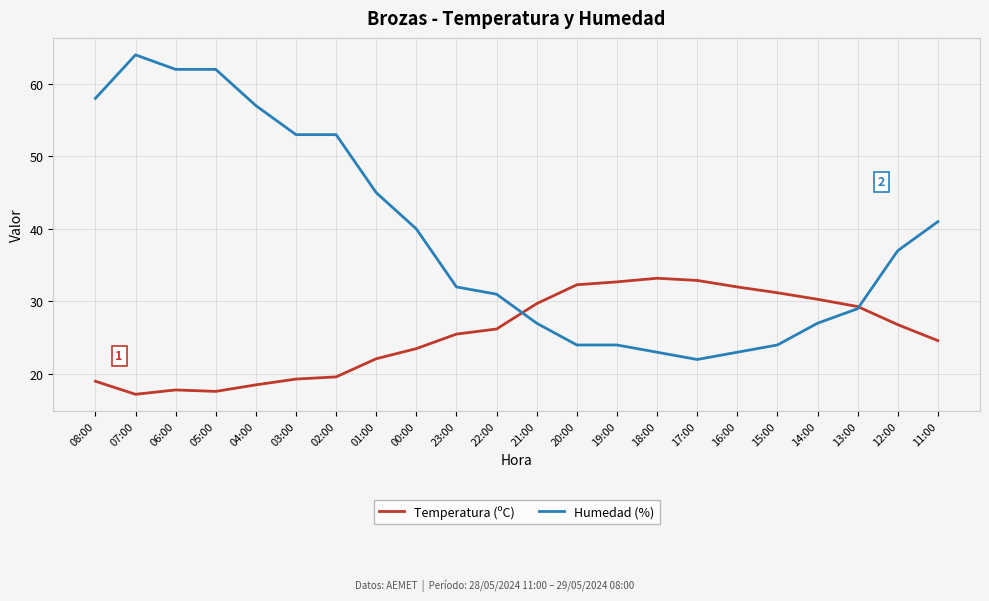

What is the difference between the Temperatura (ºC) values at 22:00 and 17:00?

6.7